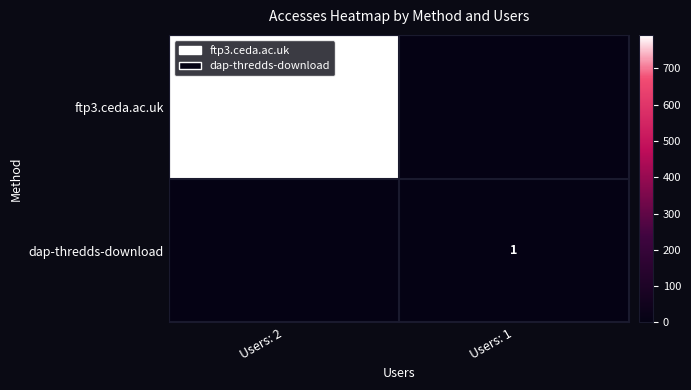

Is the value of dap-thredds-download at Users: 1 greater than the value of ftp3.ceda.ac.uk at Users: 2?

No